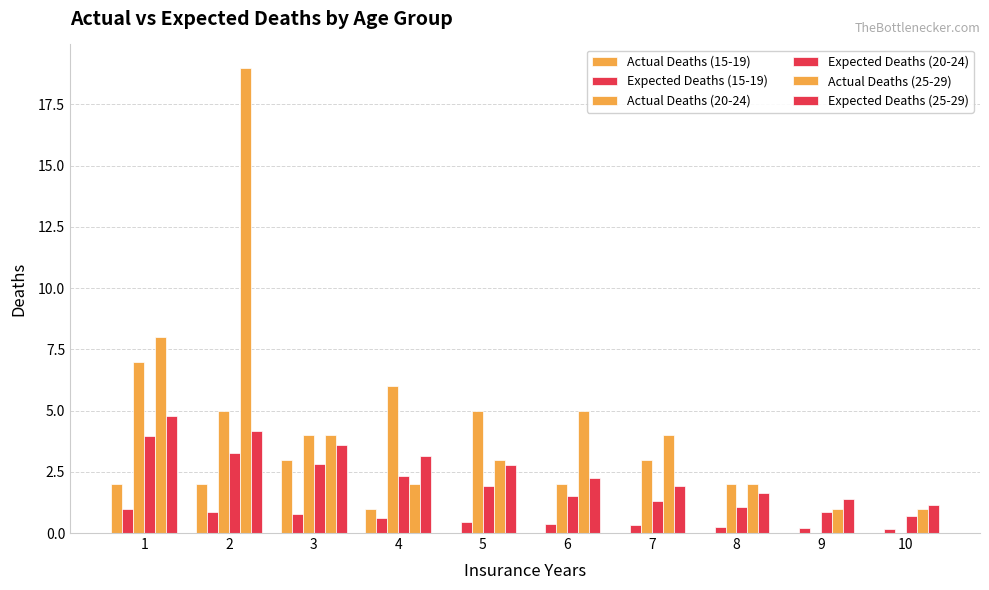

Which category has the highest value across all series?

2